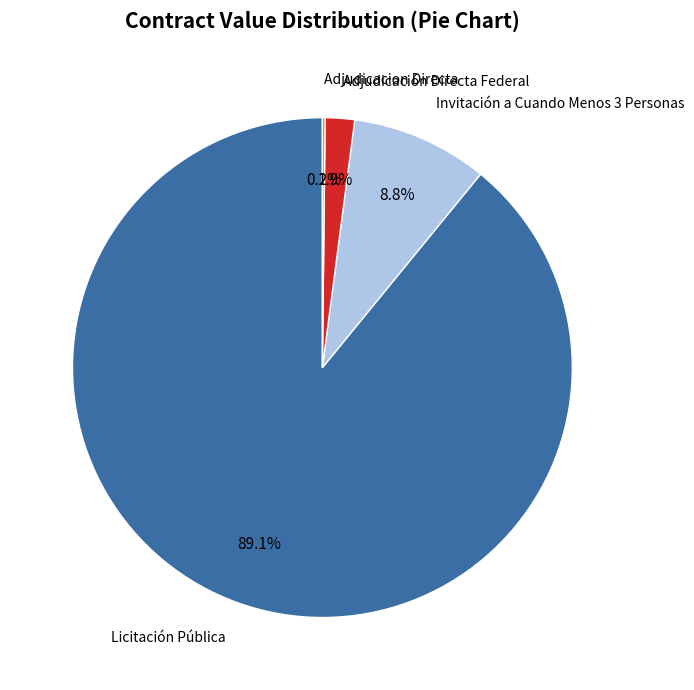

Does any single category account for the majority?

Yes